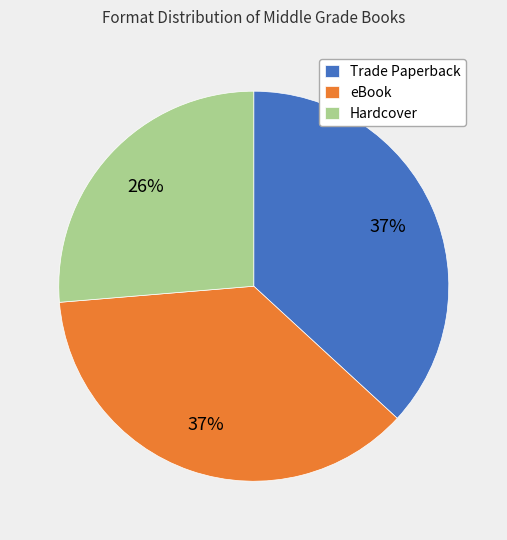

Approximately how many times larger is the value at Trade Paperback compared to eBook?

1.0